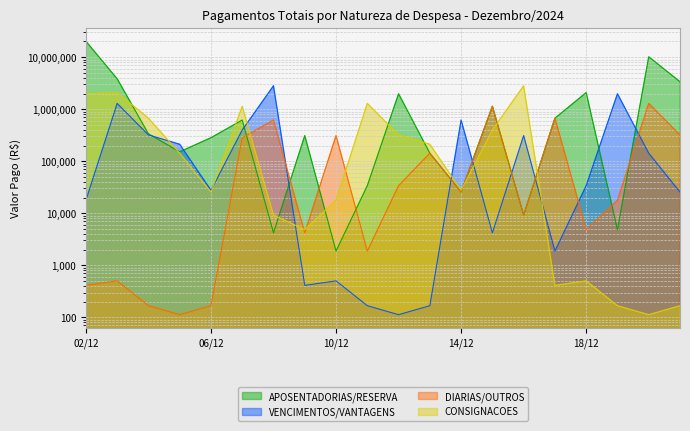

Reading right to left, extract all data points from this chart.

APOSENTADORIAS/RESERVA: 21/12=3373212.1	20/12=10160293.9	19/12=4850.1	18/12=2084013.7	17/12=671390.1	16/12=9218.5	15/12=1137587.0	14/12=25645.5	13/12=142583.0	12/12=1980722.4	11/12=33965.3	10/12=1882.8	09/12=311245.5	08/12=4210.5	07/12=619180.6	06/12=282772.5	05/12=151900.1	04/12=336896.4	03/12=3847813.0	02/12=20220834.0
VENCIMENTOS/VANTAGENS: 21/12=25645.5	20/12=142583.0	19/12=1980722.4	18/12=33965.3	17/12=1882.8	16/12=311245.5	15/12=4210.5	14/12=619180.6	13/12=167.5	12/12=112.5	11/12=167.5	10/12=502.5	09/12=411.6	08/12=2821503.2	07/12=397425.3	06/12=27633.0	05/12=211886.1	04/12=320650.0	03/12=1291796.0	02/12=17725.5
DIARIAS/OUTROS: 21/12=320650.0	20/12=1291796.0	19/12=17725.5	18/12=4850.1	17/12=671390.1	16/12=9218.5	15/12=1137587.0	14/12=25645.5	13/12=142583.0	12/12=33965.3	11/12=1882.8	10/12=311245.5	09/12=4210.5	08/12=619180.6	07/12=282772.5	06/12=167.5	05/12=112.5	04/12=167.5	03/12=502.5	02/12=411.6
CONSIGNACOES: 21/12=167.5	20/12=112.5	19/12=167.5	18/12=502.5	17/12=411.6	16/12=2821503.2	15/12=397425.3	14/12=27633.0	13/12=211886.1	12/12=320650.0	11/12=1291796.0	10/12=17725.5	09/12=4850.1	08/12=9218.5	07/12=1137587.0	06/12=25645.5	05/12=142583.0	04/12=671390.1	03/12=2084013.7	02/12=1980722.4